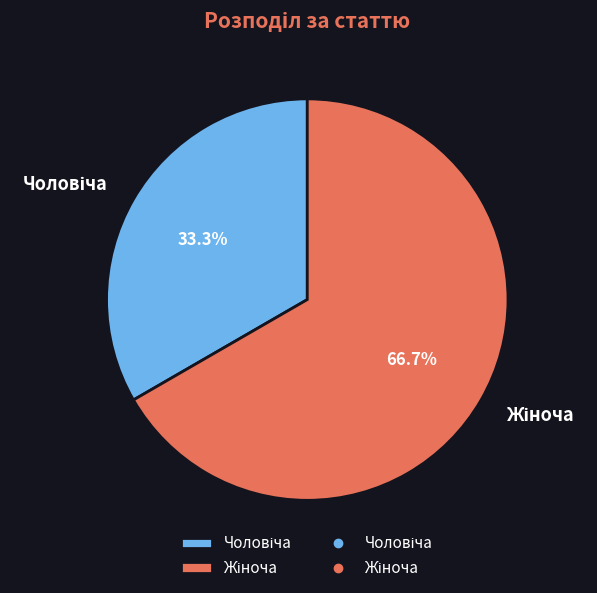

Is there a majority slice in this chart?

Yes